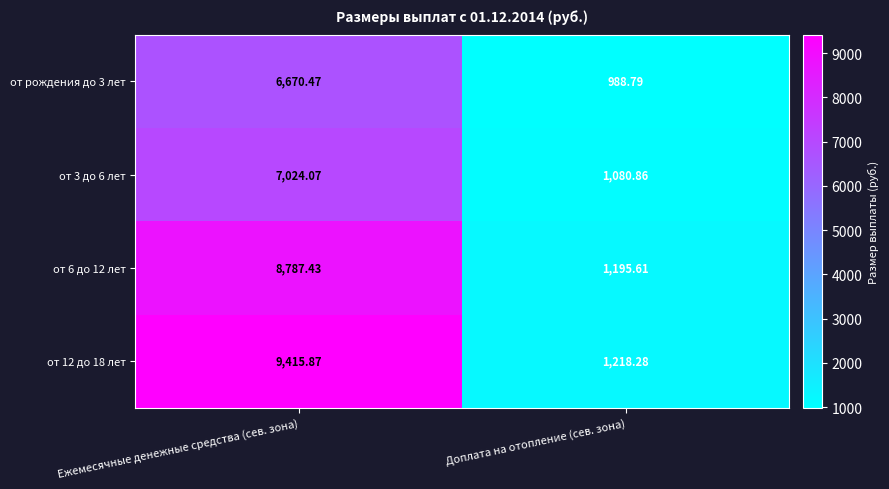

At which category is the sum across all series the highest?

Ежемесячные денежные средства (сев. зона)